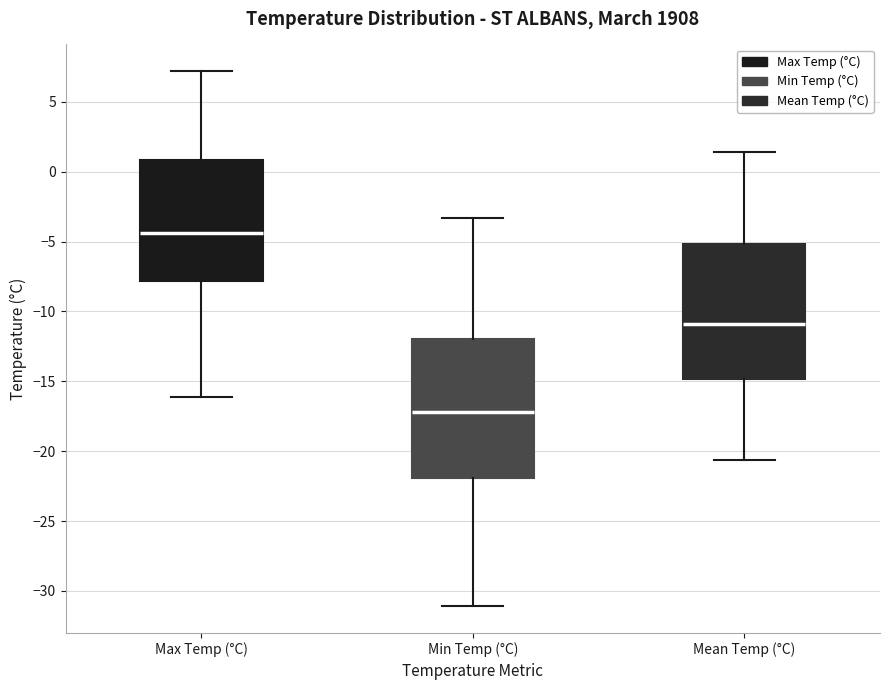

Which box has the highest median line?

Max Temp (°C)